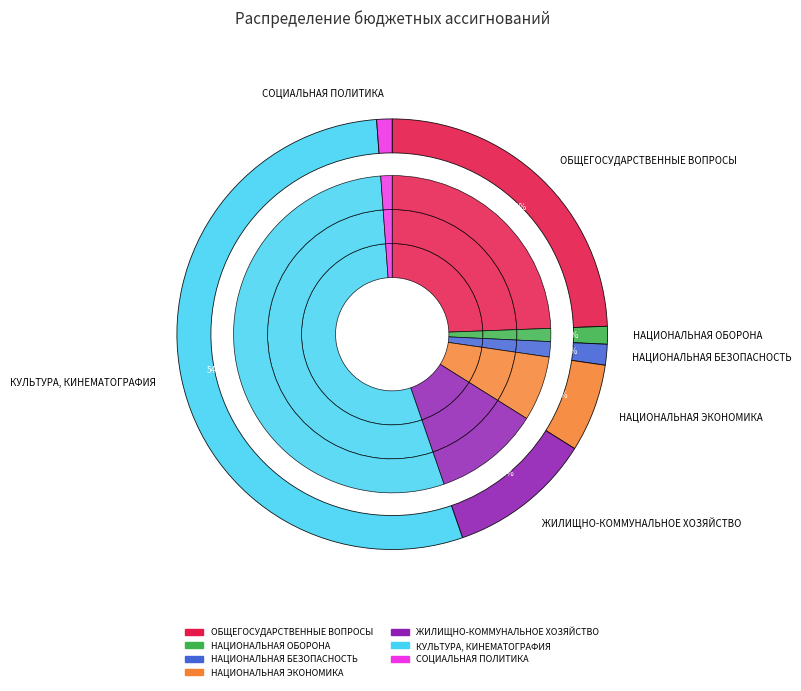

Which slice is the smallest?

СОЦИАЛЬНАЯ ПОЛИТИКА